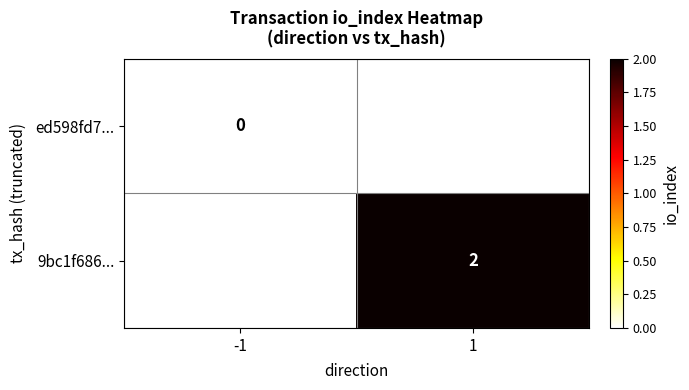

The value of 9bc1f686... at 1 is 2. True or false?

True